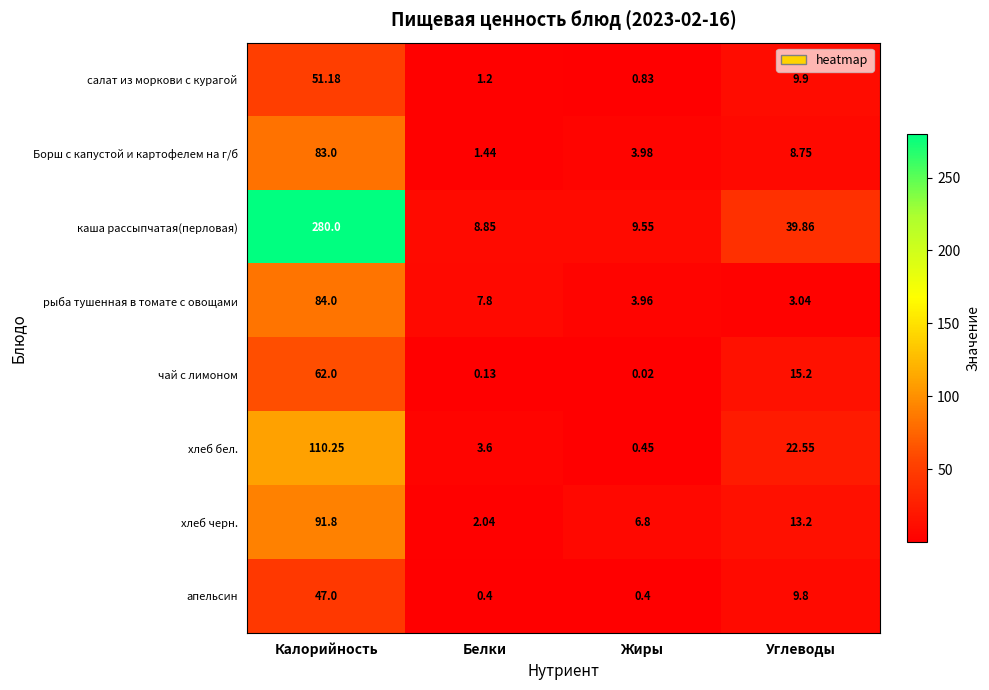

At which category does the chart reach its peak across all series?

Калорийность